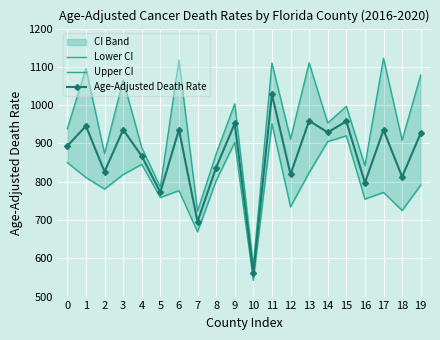

True or false: Upper CI has a value of 1684.0 at 15.

False